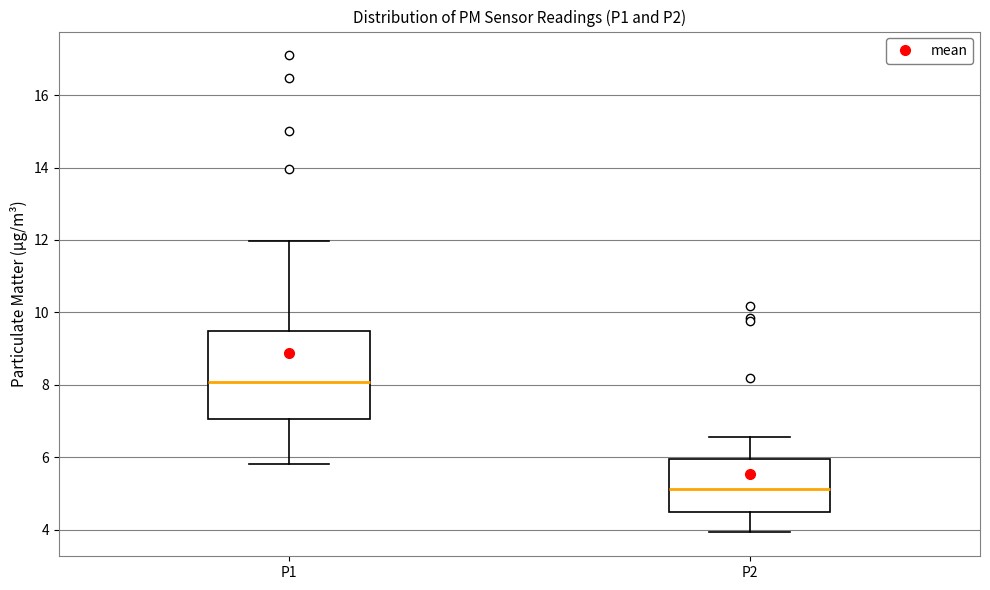

Where does the upper whisker of the box for P1 end on the y-axis? The values are not printed on the chart, so give them approximately, as read against the axis.

12.0